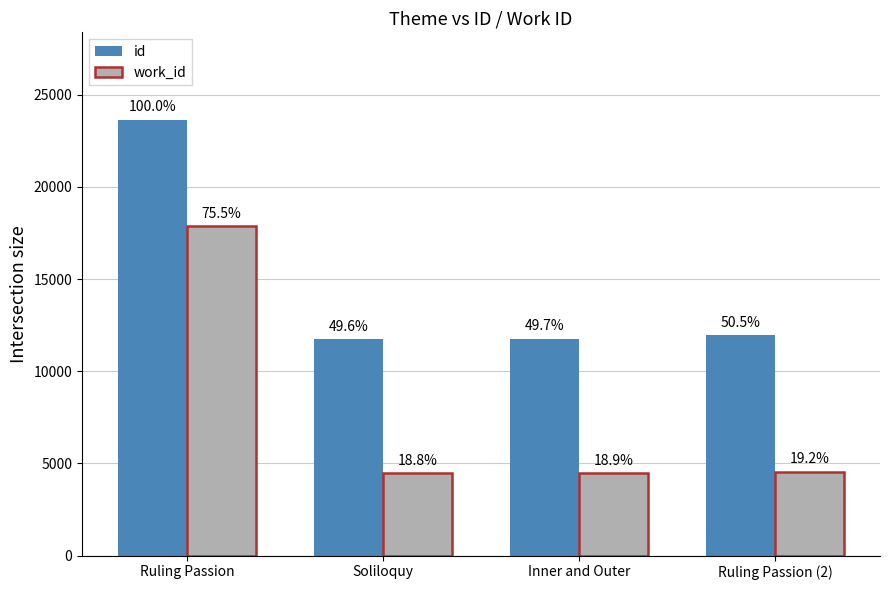

The value of work_id at Ruling Passion (2) is 4543. True or false?

True